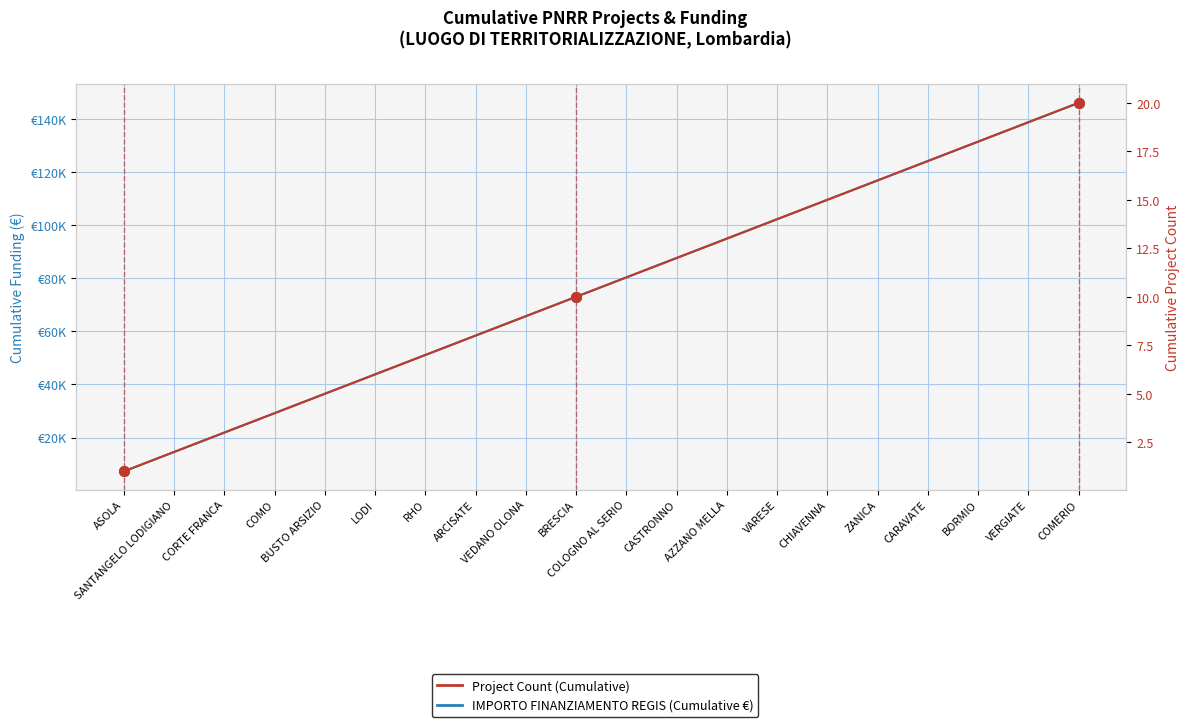

What is the label of the 13th point from the right?

ARCISATE